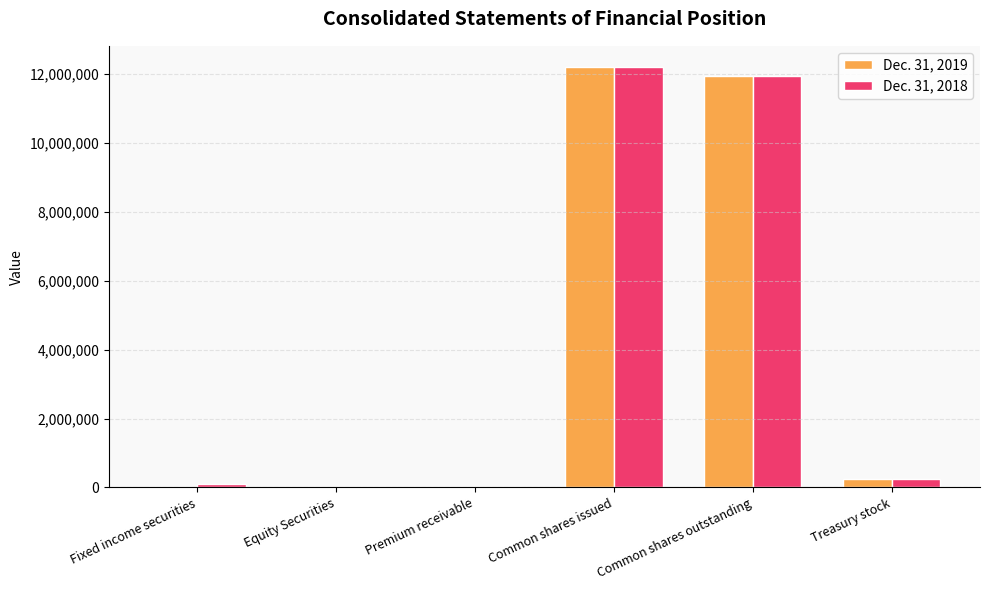

How many distinct data groups are displayed?

2